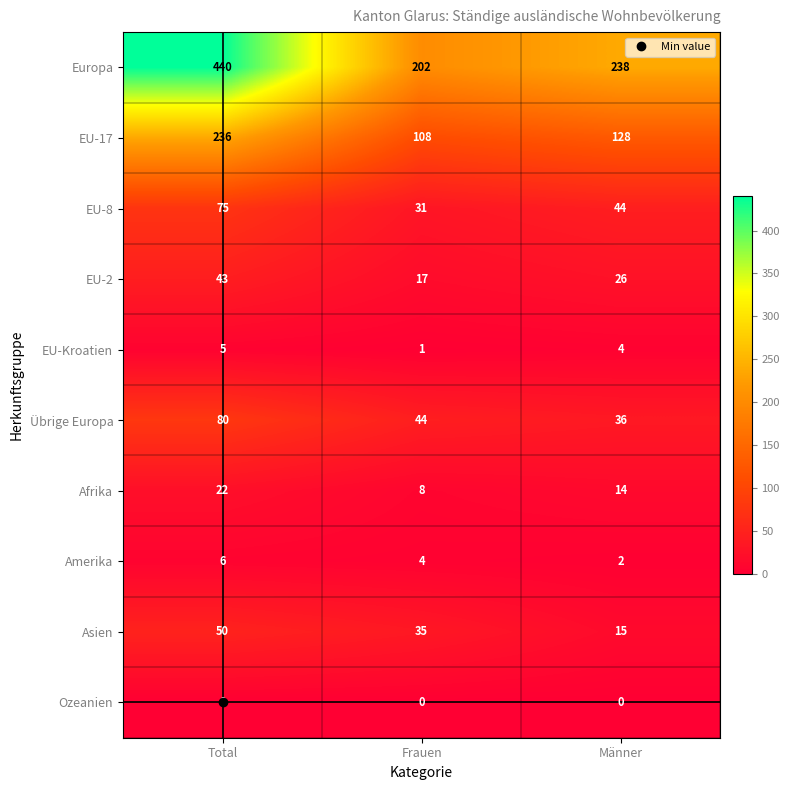

What is the minimum value for EU-17?

108